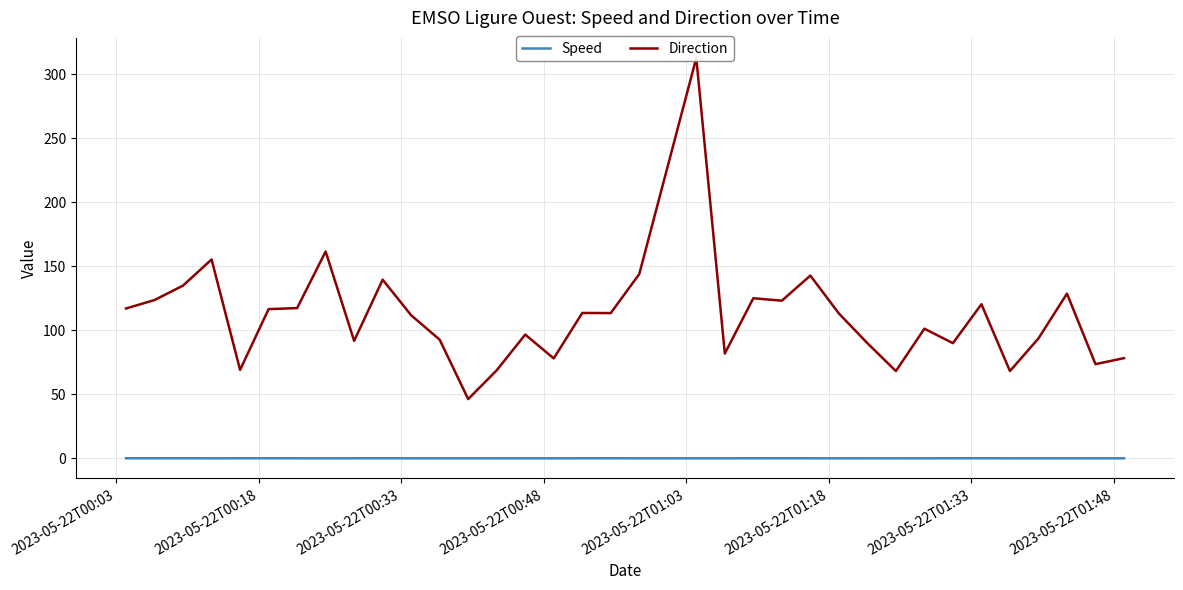

What is the maximum value shown in the chart?

312.9